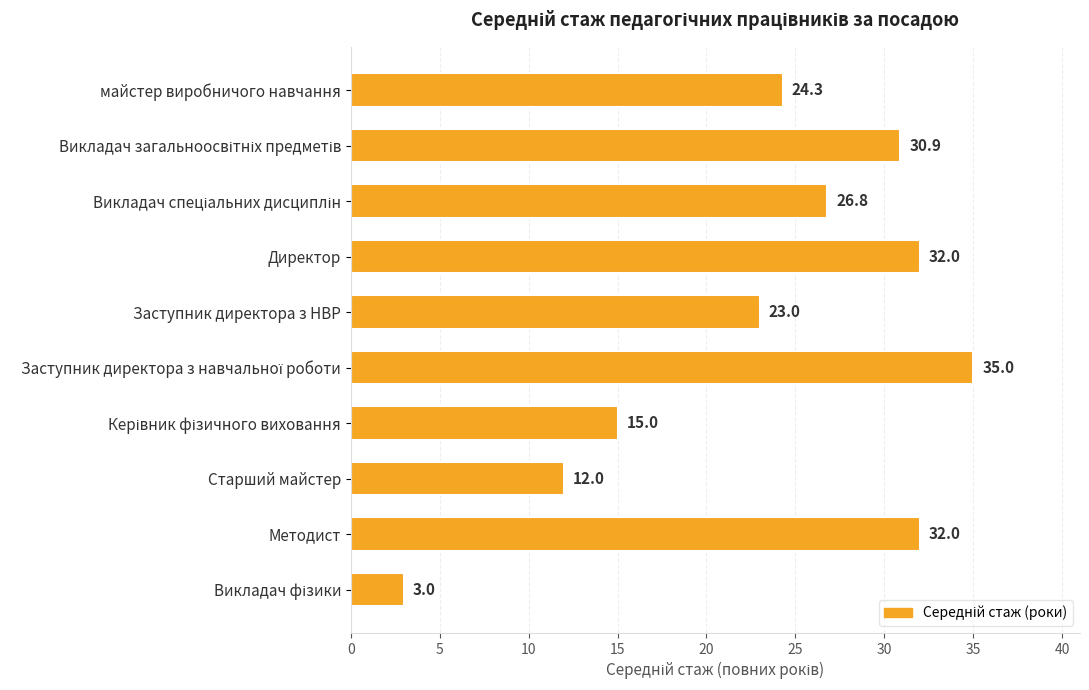

The value at Старший майстер is 18.0. True or false?

False